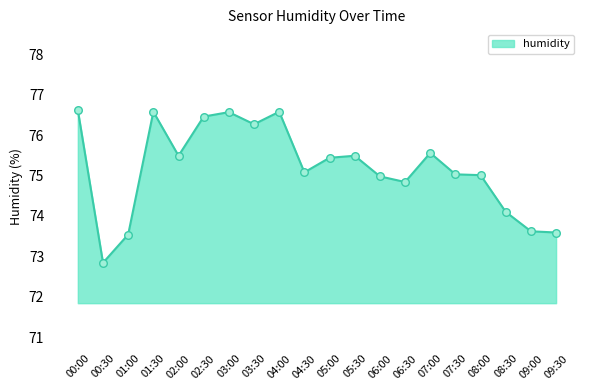

What is the ratio of the value at 02:30 to the value at 05:00?

1.0